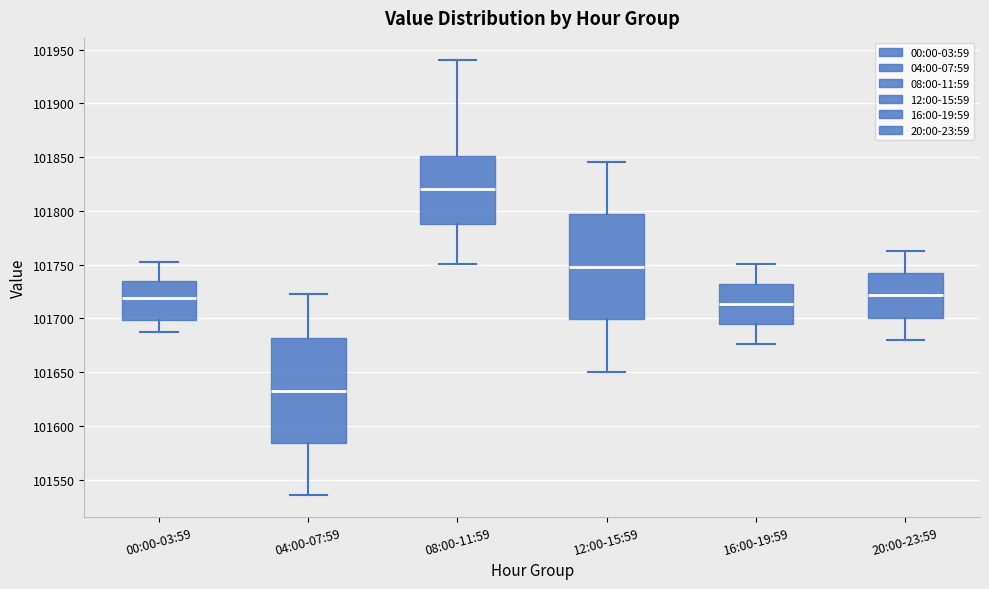

Reading left to right, read every box against the y-axis: the position of its median line, the range the box covers, and the ends of its whiskers. The values are not printed on the chart, so give them approximately, as read against the axis.

00:00-03:59: median 101720, box 101700 to 101735, whiskers 101685 to 101750
04:00-07:59: median 101635, box 101585 to 101680, whiskers 101535 to 101720
08:00-11:59: median 101820, box 101790 to 101850, whiskers 101750 to 101940
12:00-15:59: median 101750, box 101700 to 101795, whiskers 101650 to 101845
16:00-19:59: median 101715, box 101695 to 101730, whiskers 101675 to 101750
20:00-23:59: median 101720, box 101700 to 101740, whiskers 101680 to 101760